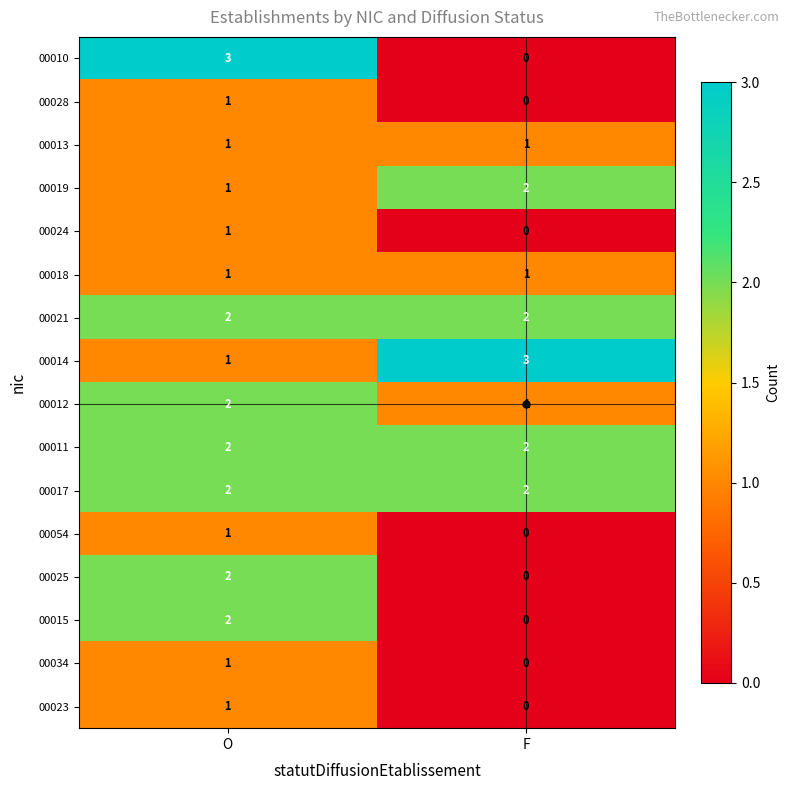

What is the sum of all 00019 values?

3